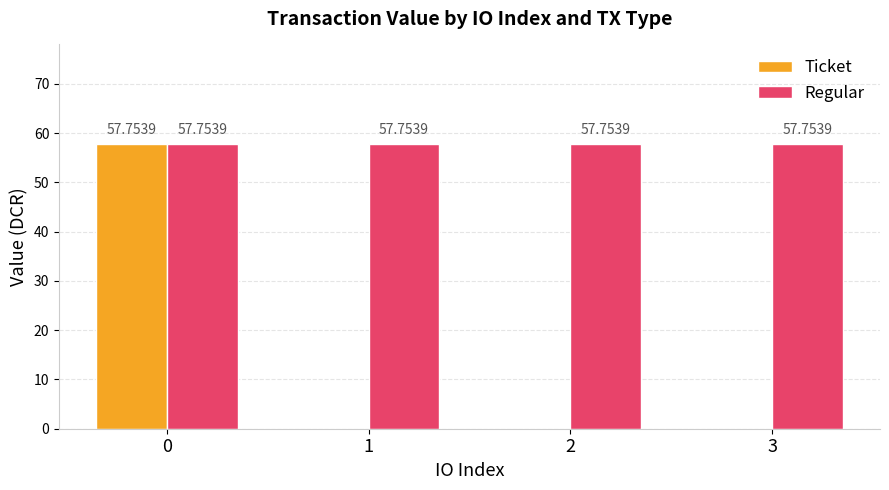

What is the sum of the Regular values at 2 and 0?

115.5